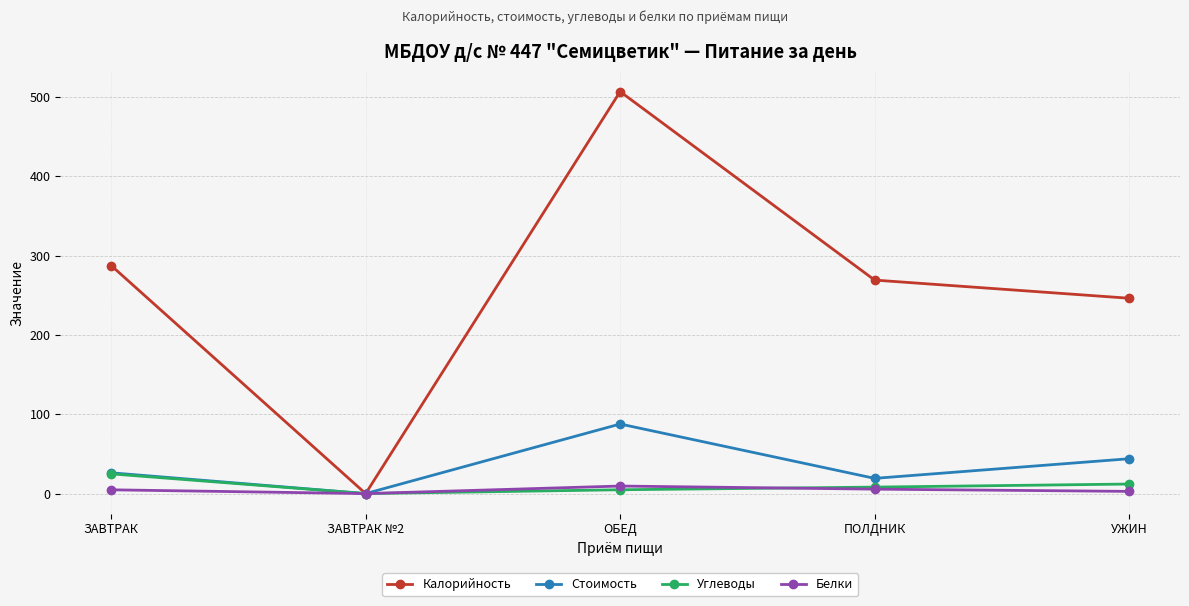

Where does the Калорийность series first go above 269?

ЗАВТРАК